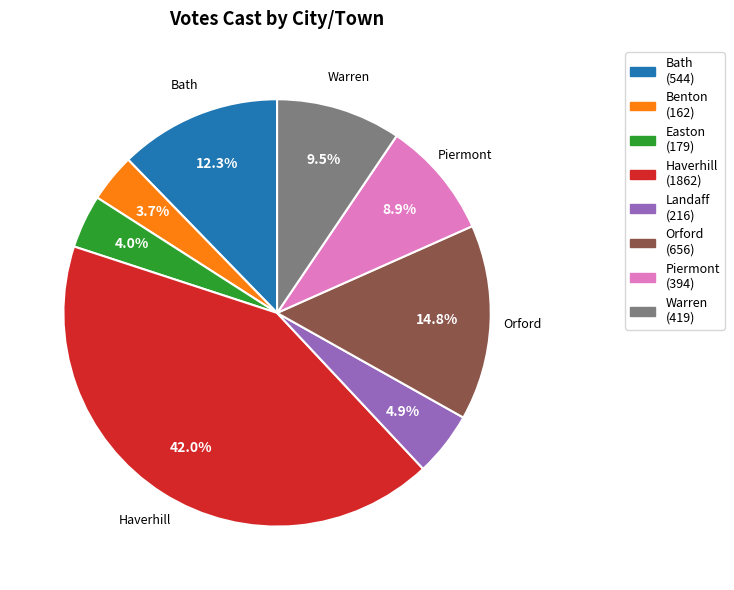

The Easton slice represents 4% of the pie. True or false?

True